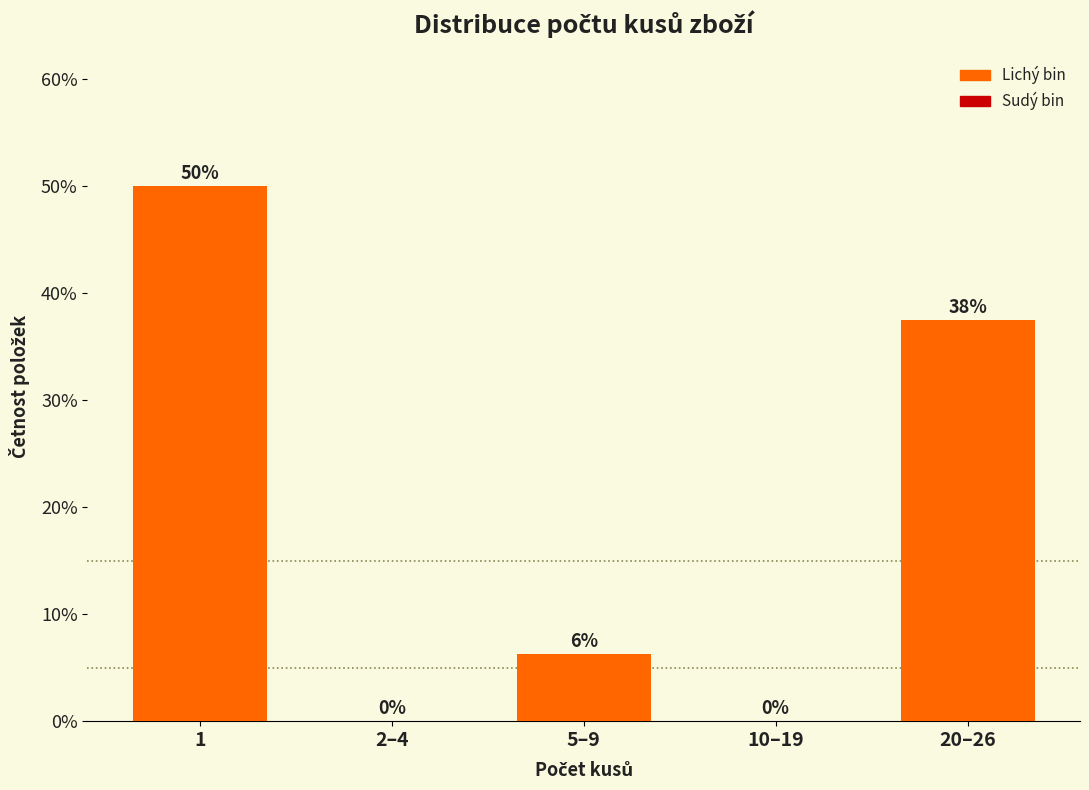

What is the maximum value shown in the chart?

50.0